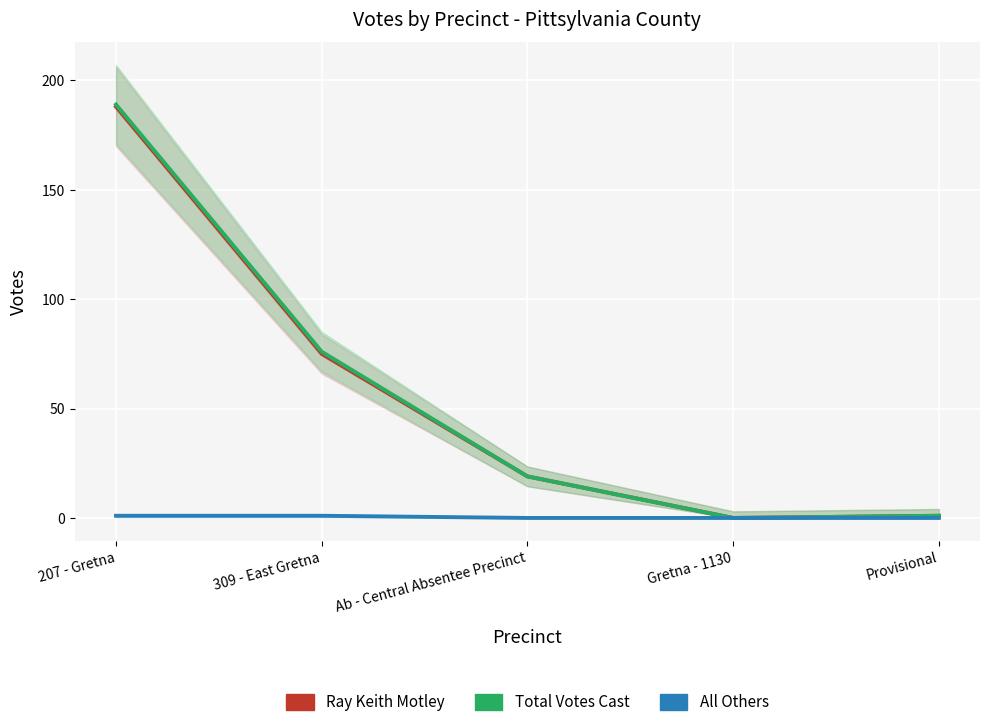

True or false: Total Votes Cast and All Others cross at least once.

False